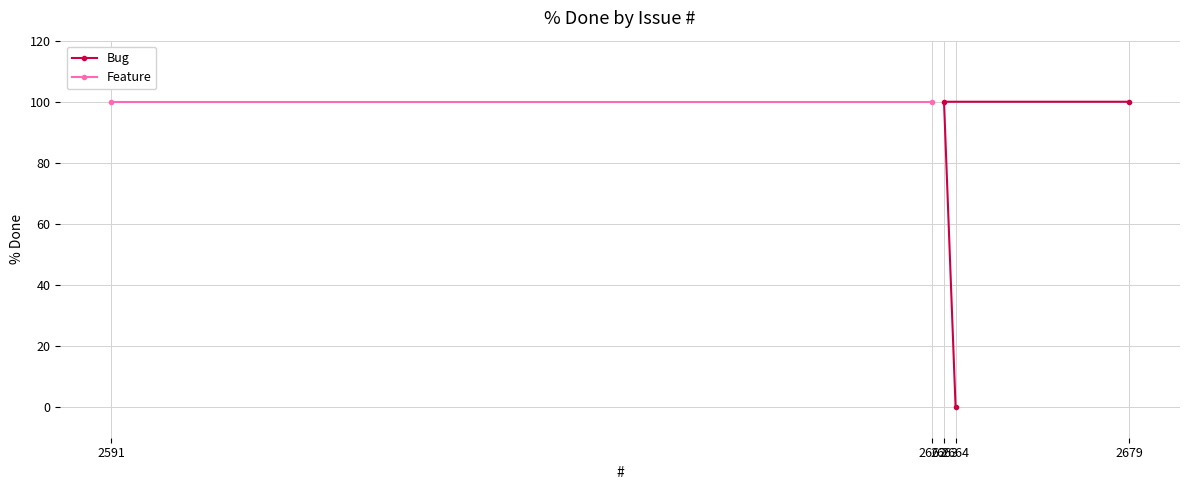

What is the sum of all values?

200